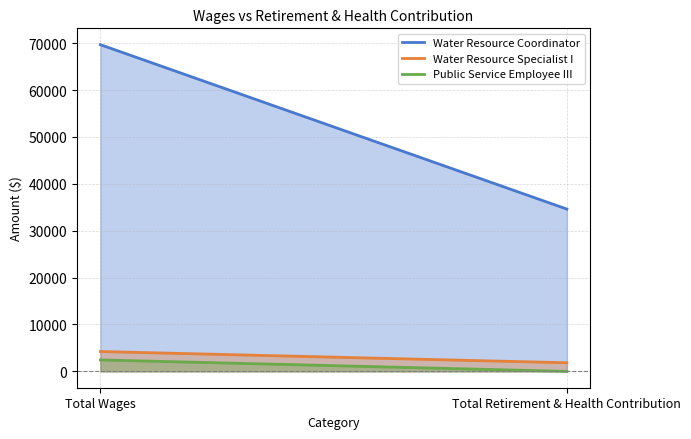

What are all the series names shown in the legend?

Water Resource Coordinator, Water Resource Specialist I, Public Service Employee III